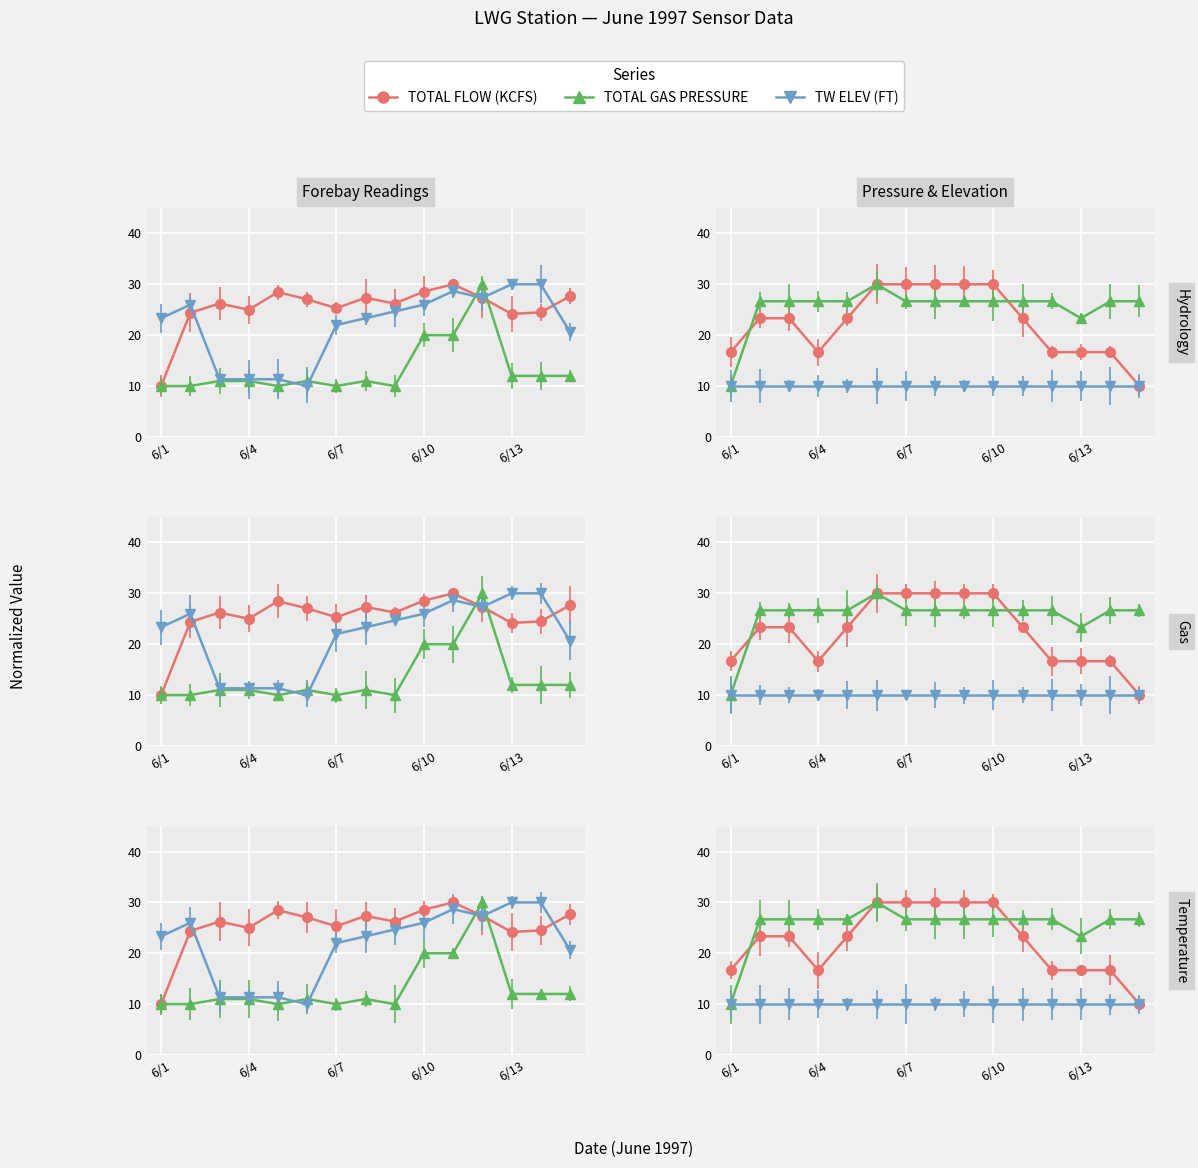

The FB ELEV (FT) series shows 46.2 at 6/14. True or false?

False